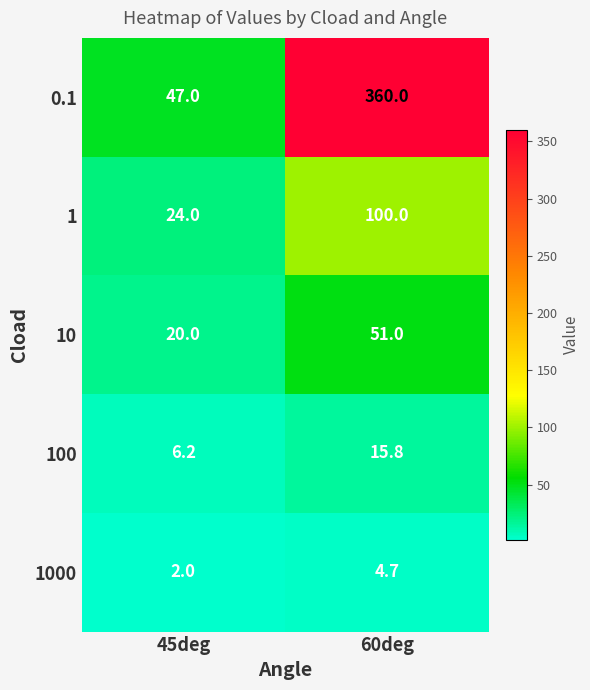

Which series changed the most between 45deg and 60deg?

0.1